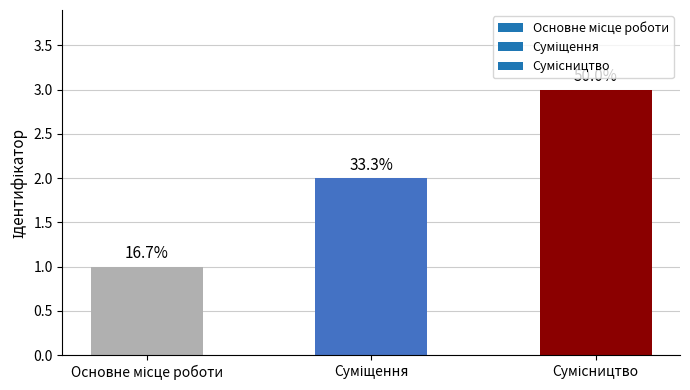

How many bars are there in total?

3